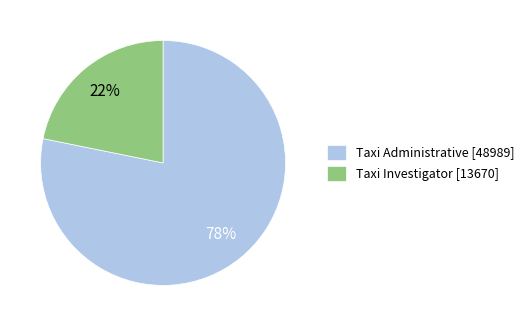

How many slices are in this pie chart?

2